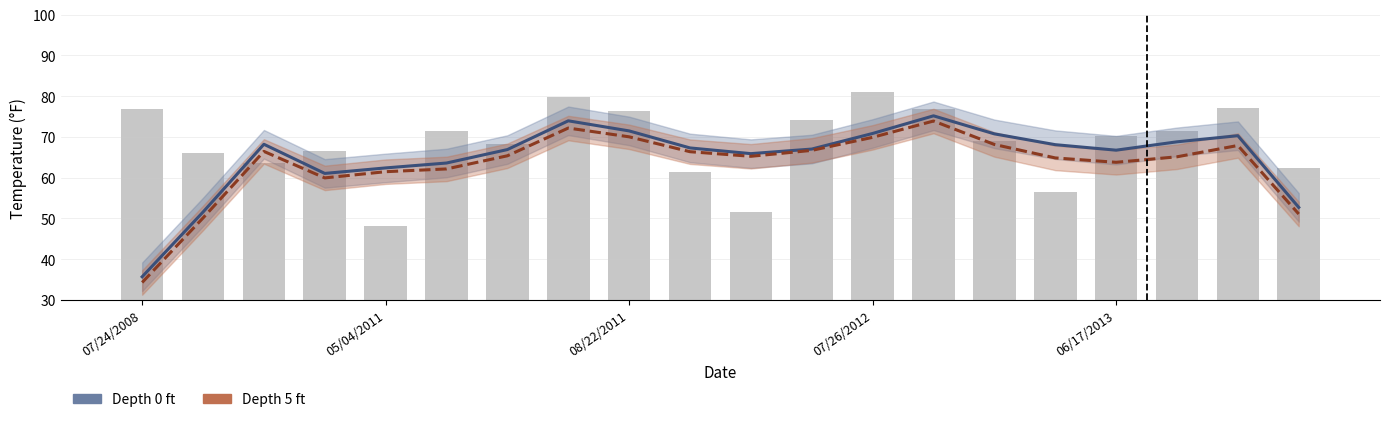

Rank the series at 6 from highest to lowest value.

Temperature (depth 0 ft), Temperature (depth 5 ft)